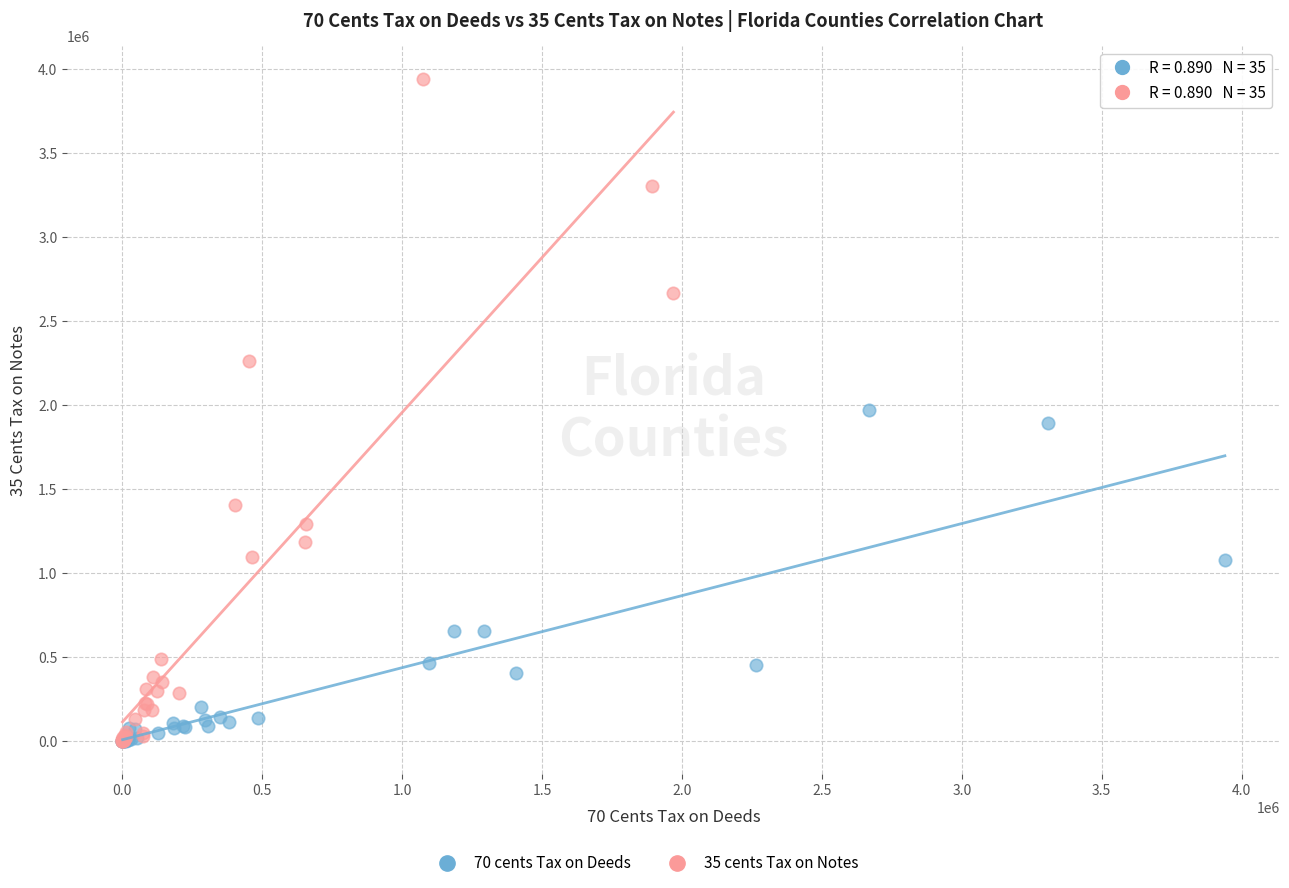

Which series contains the highest Y value?

35 cents Tax on Notes